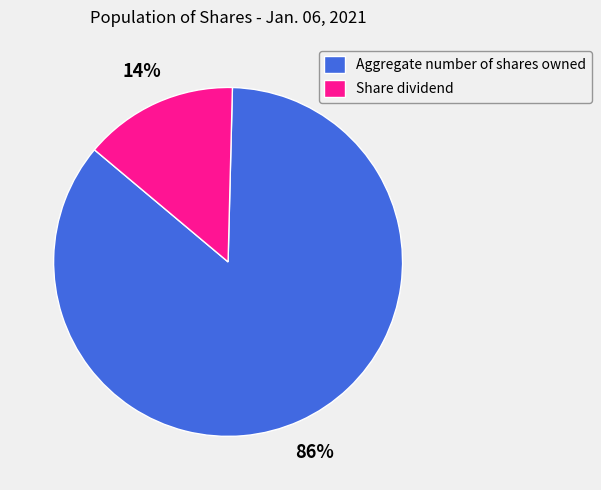

Which slice is the smallest?

Share dividend